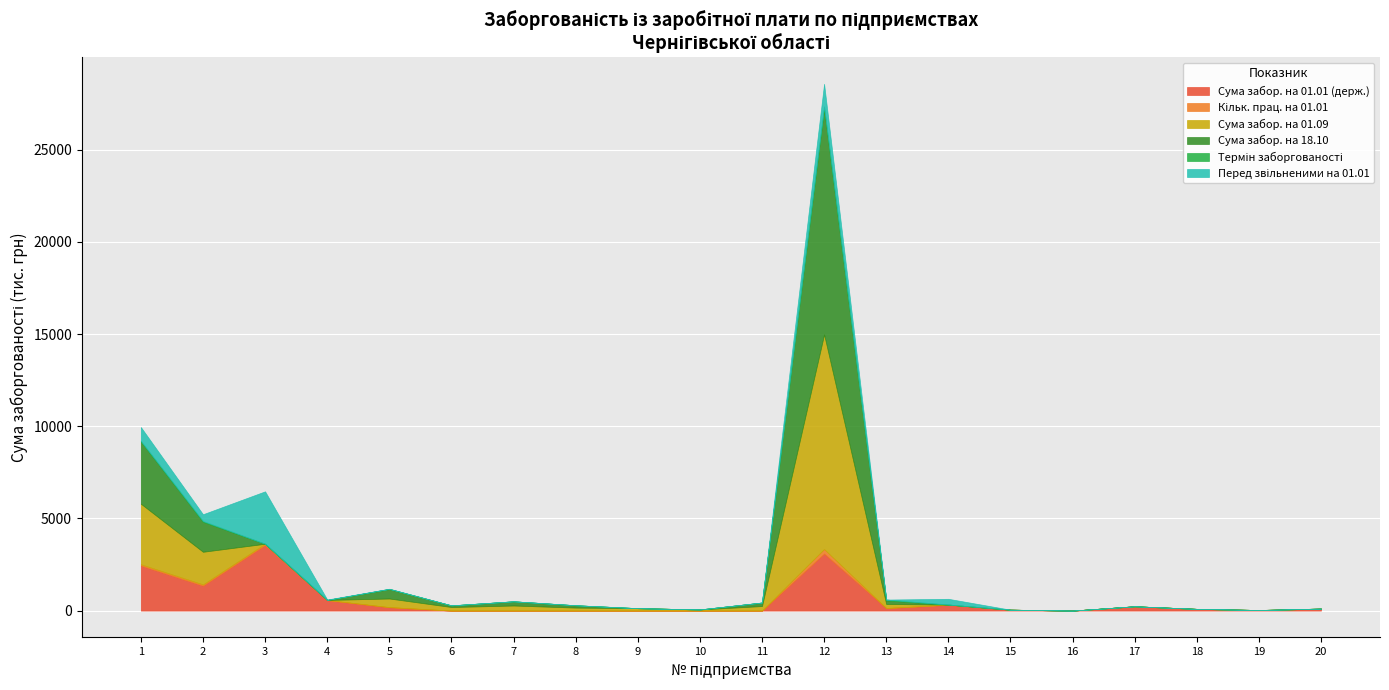

How many interior local peaks does the Кільк. прац. на 01.01 series have?

4